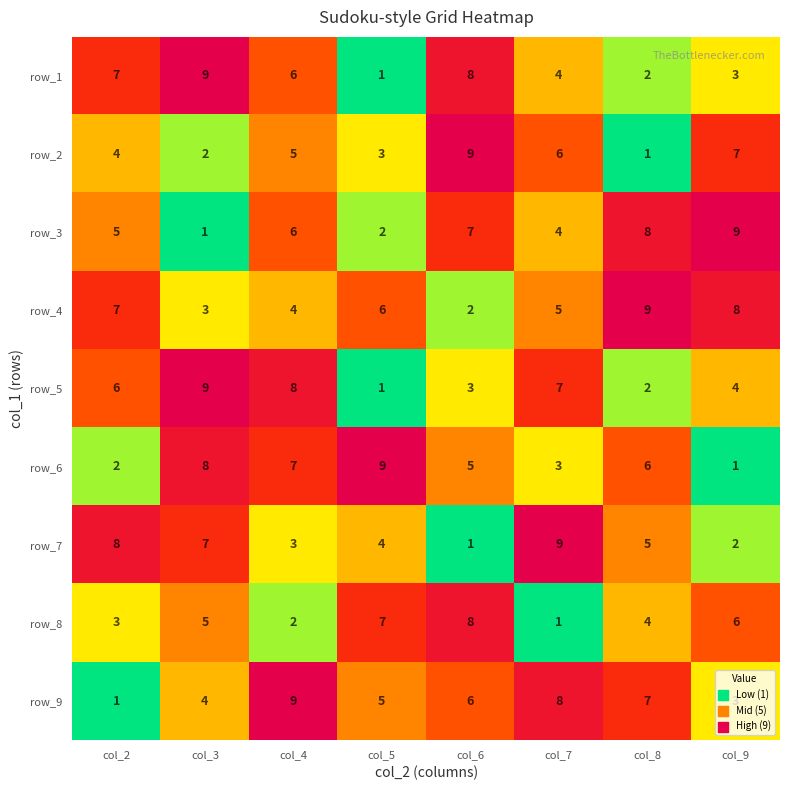

What is the highest value of the row_5 series?

9